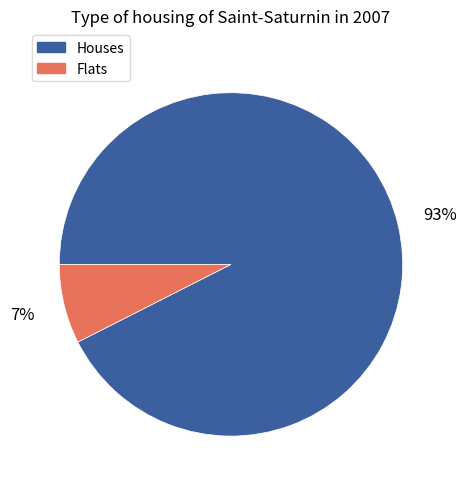

Is there a majority slice in this chart?

Yes